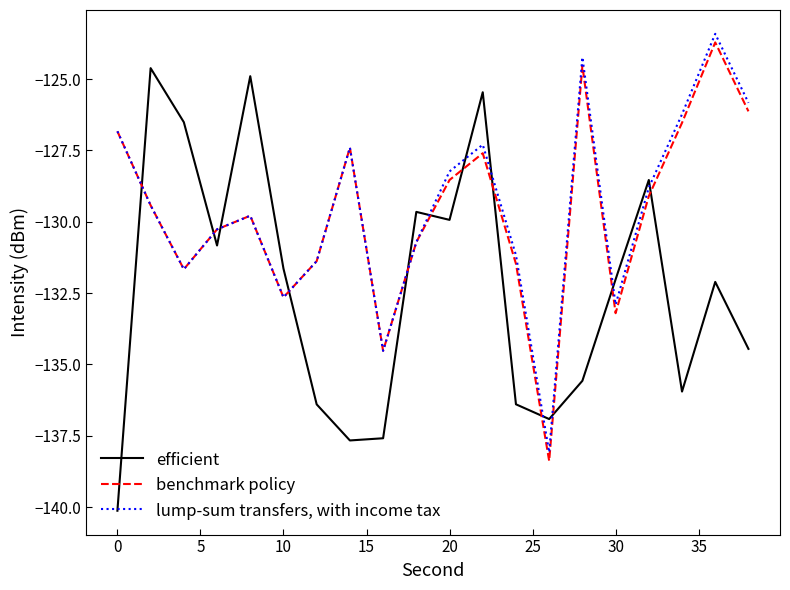

What is the highest value of the efficient series?

-124.6